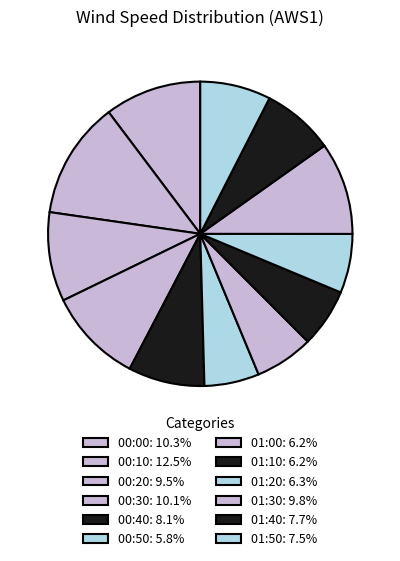

To the nearest percent, what is the difference between the 00:20 and 01:40 slice percentages?

2%